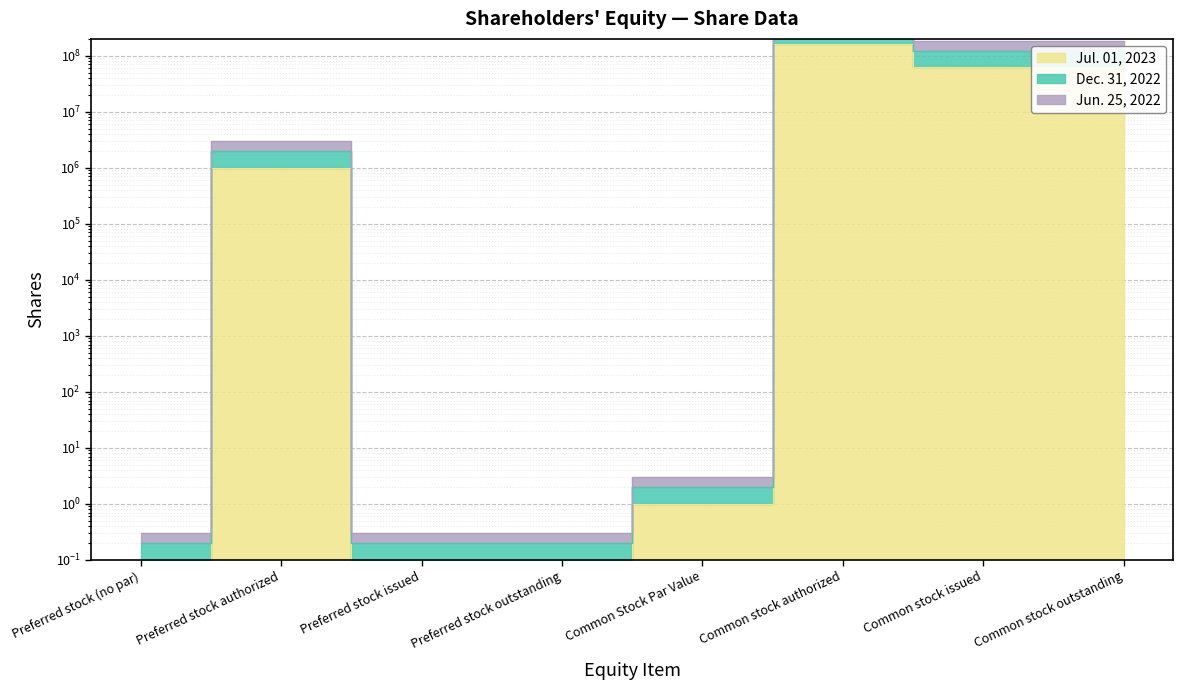

What is the sum of all Jun. 25, 2022 values?

568966400.6